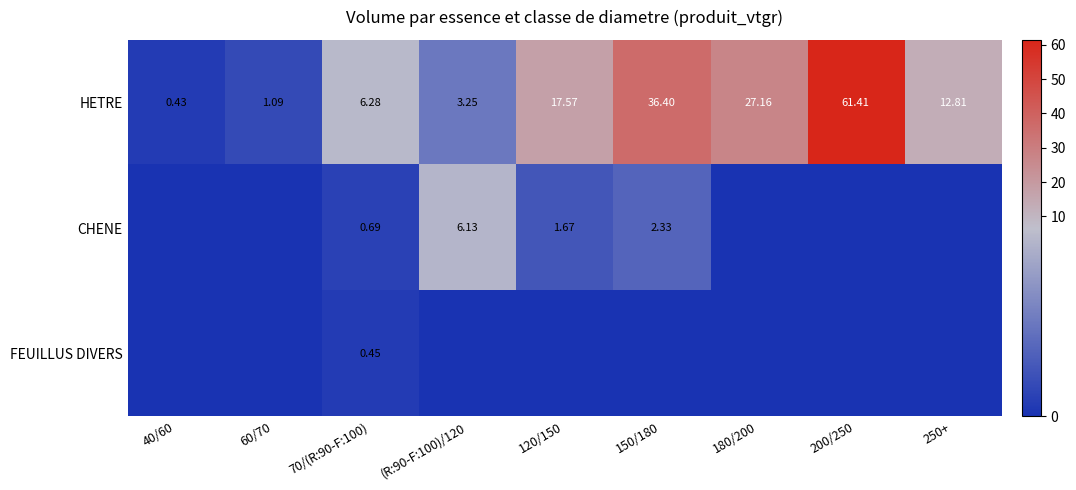

What is the average value of the HETRE series?

18.5